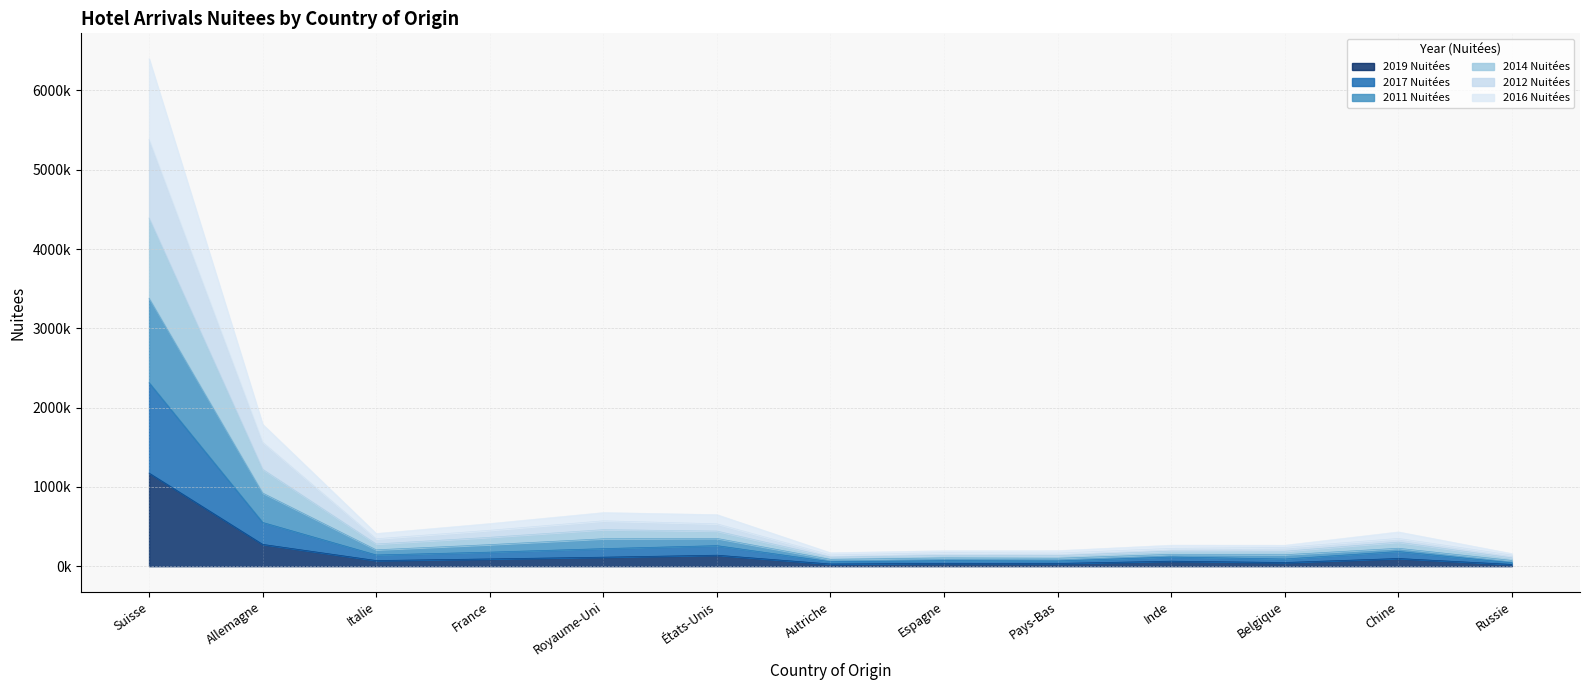

Where is the first local minimum for 2014 Nuitées?

Italie